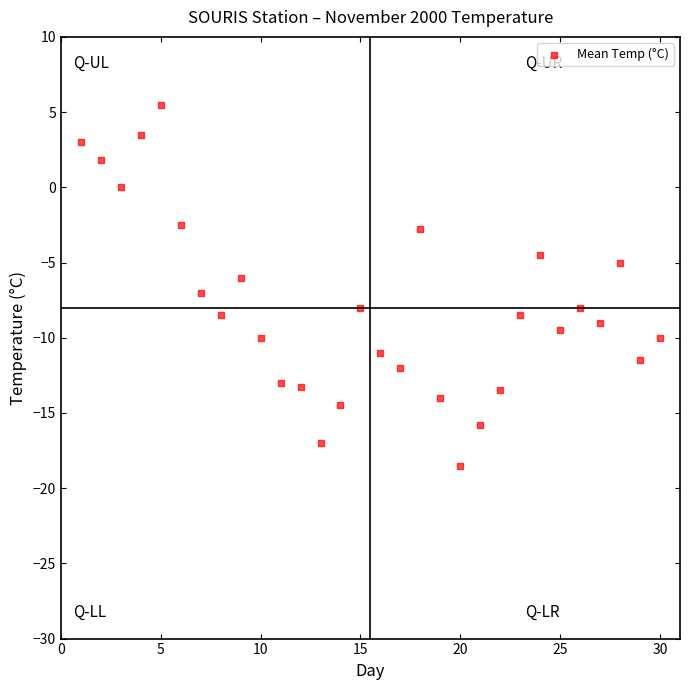

What is the range of Y values (max minus min)?

24.0